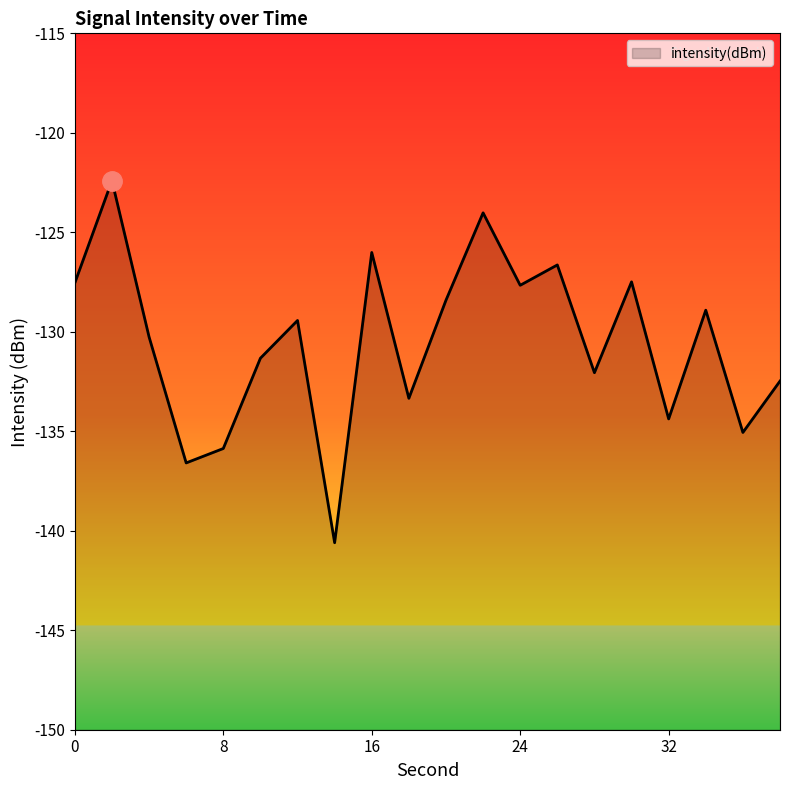

What is the greatest value displayed?

-122.4